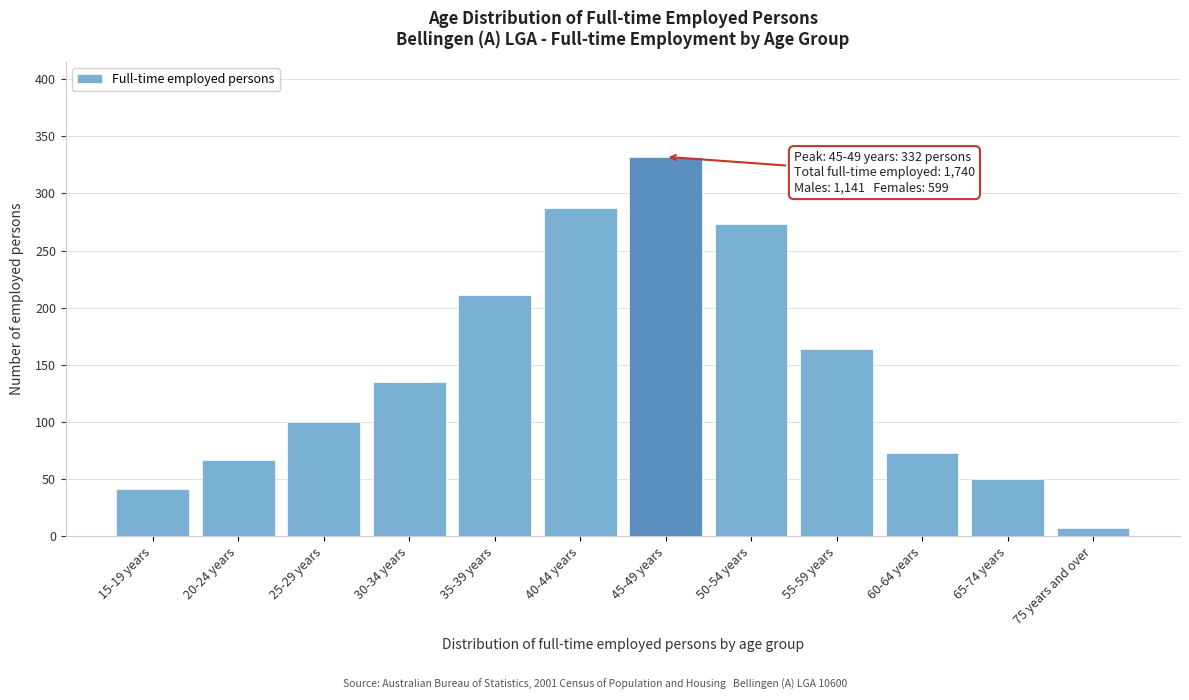

Reading left to right, extract all data points from this chart.

15-19 years=41	20-24 years=67	25-29 years=100	30-34 years=135	35-39 years=211	40-44 years=287	45-49 years=332	50-54 years=273	55-59 years=164	60-64 years=73	65-74 years=50	75 years and over=7